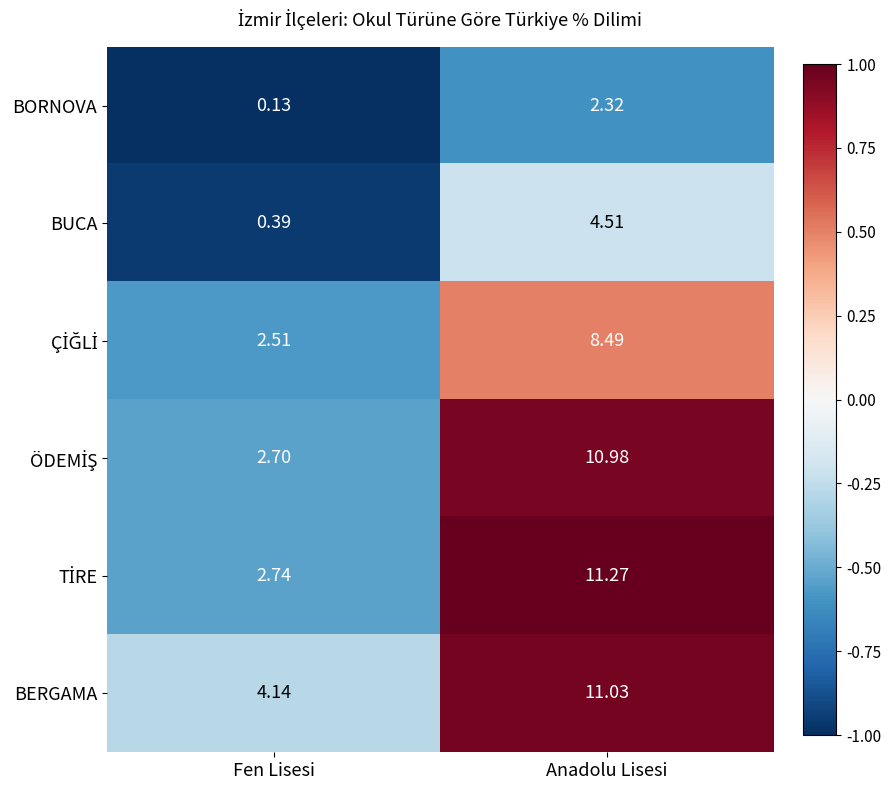

Count the number of data series in this chart.

6